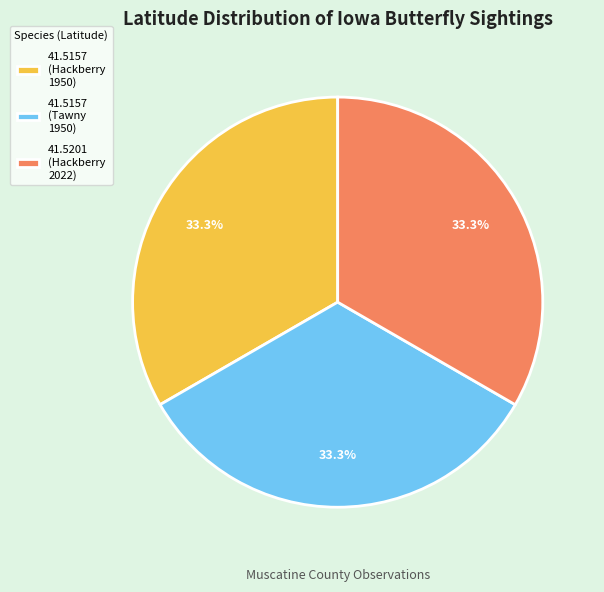

Approximately how many times larger is the value at 41.5157 (Hackberry 1950) compared to 41.5201 (Hackberry 2022)?

1.0